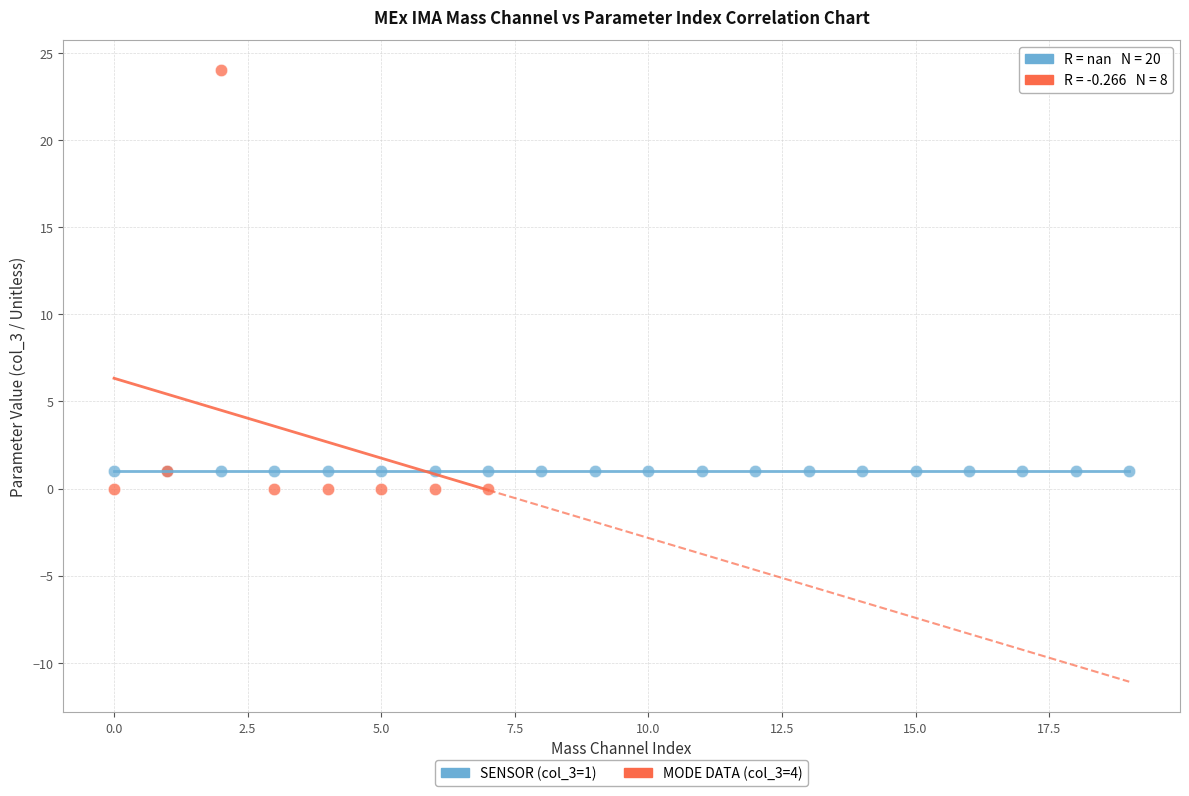

Which series reaches the maximum Y coordinate?

MODE DATA (col_3=4)